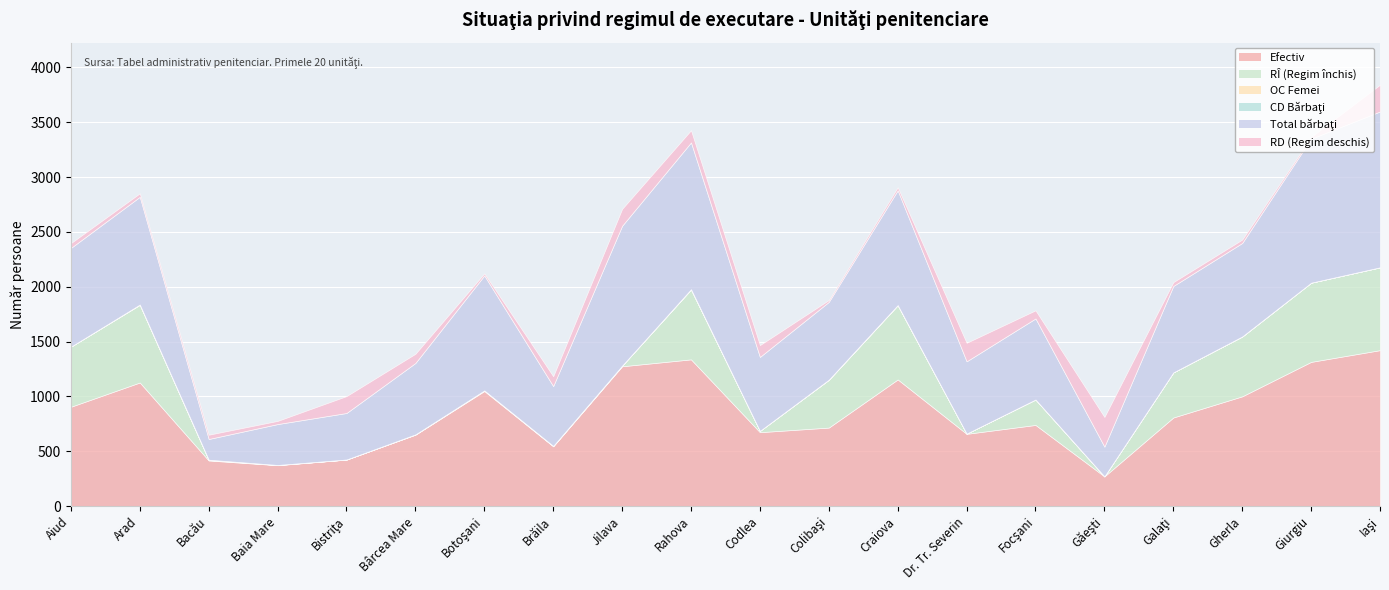

At which category is the sum across all series the highest?

Iaşi